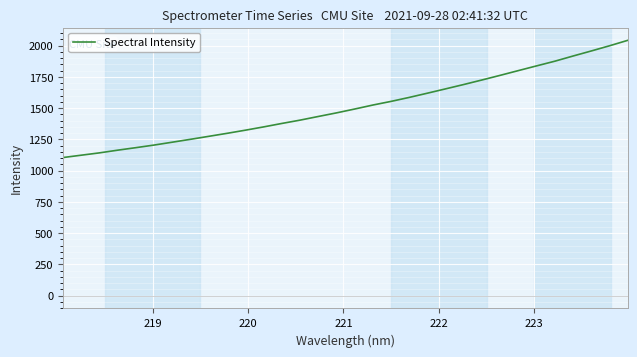

What is the greatest value displayed?

2042.8